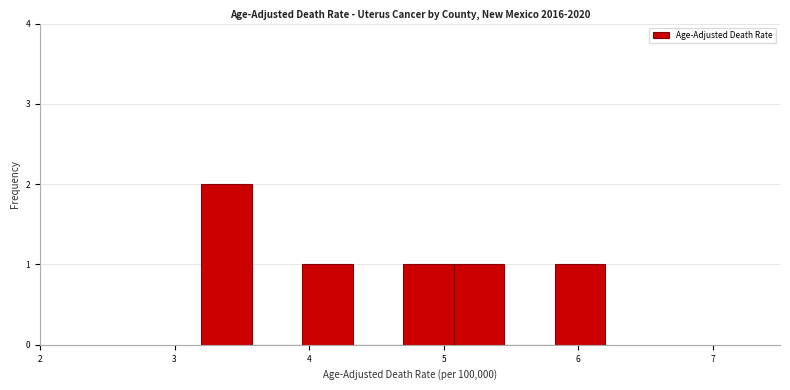

Read against the x-axis, roughly where is the centre of the tallest bar?

3.4